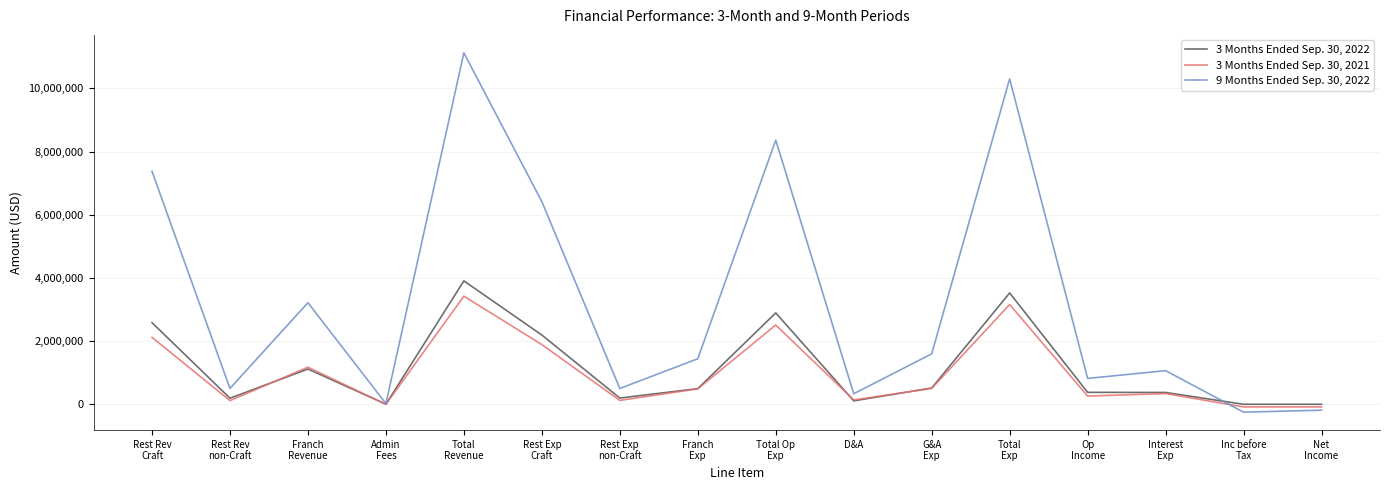

Which series has the widest spread of values?

9 Months Ended Sep. 30, 2022